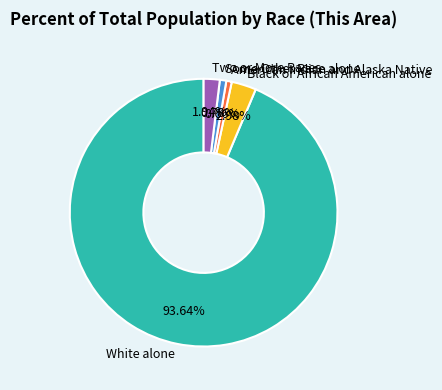

Approximately how many times larger is the value at Some Other Race alone compared to Black or African American alone?

0.3